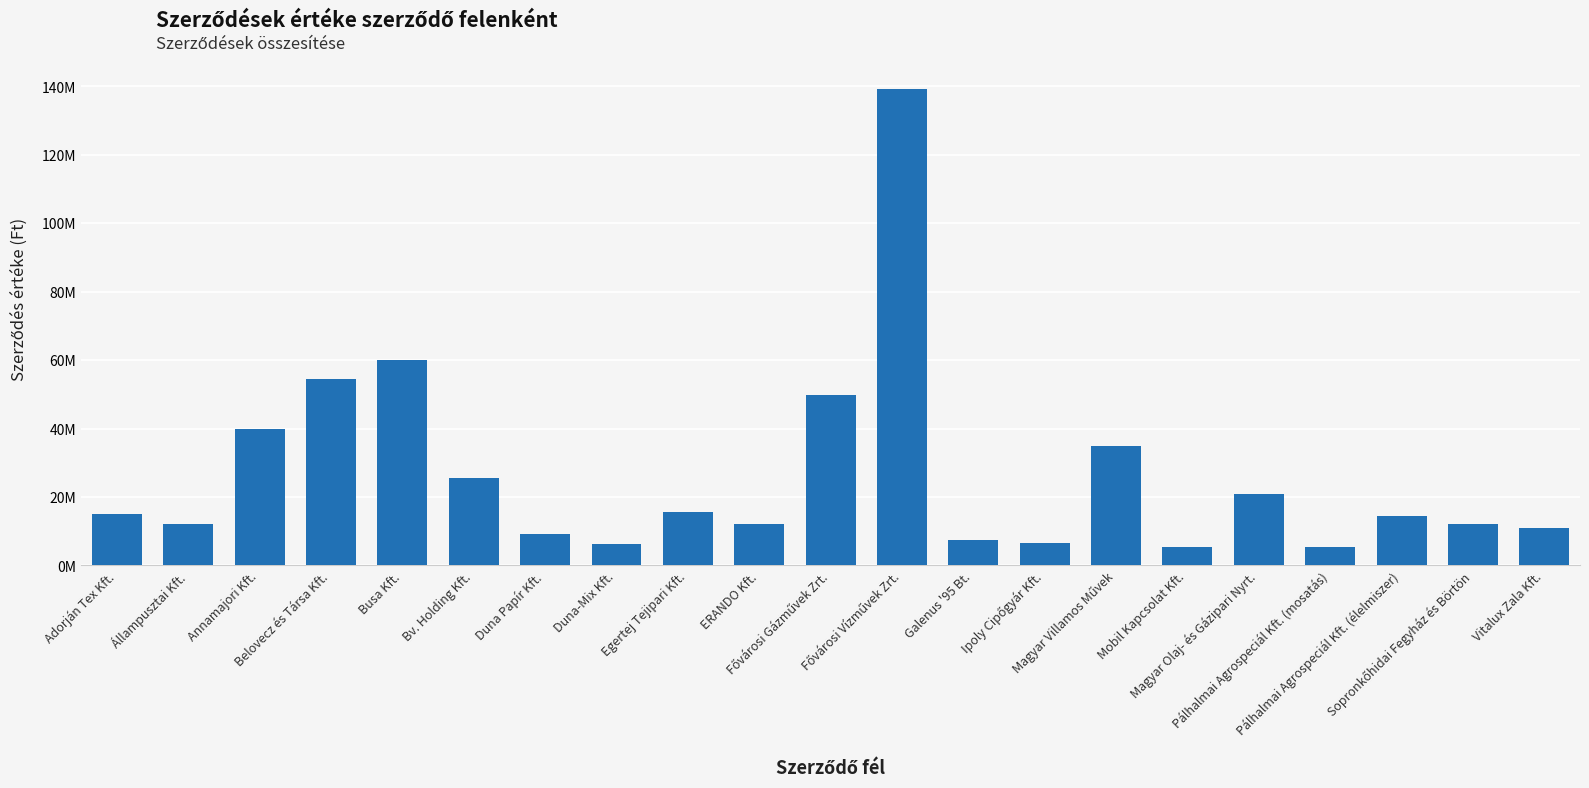

At which category does the chart reach its peak across all series?

Fővárosi Vízművek Zrt.